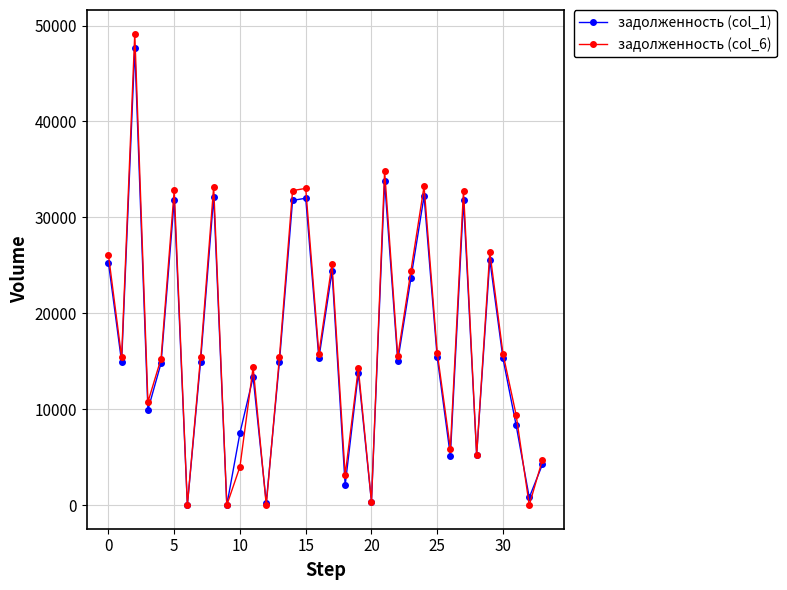

What is the value of the задолженность (col_6) point at the 22nd from the left?

34849.0